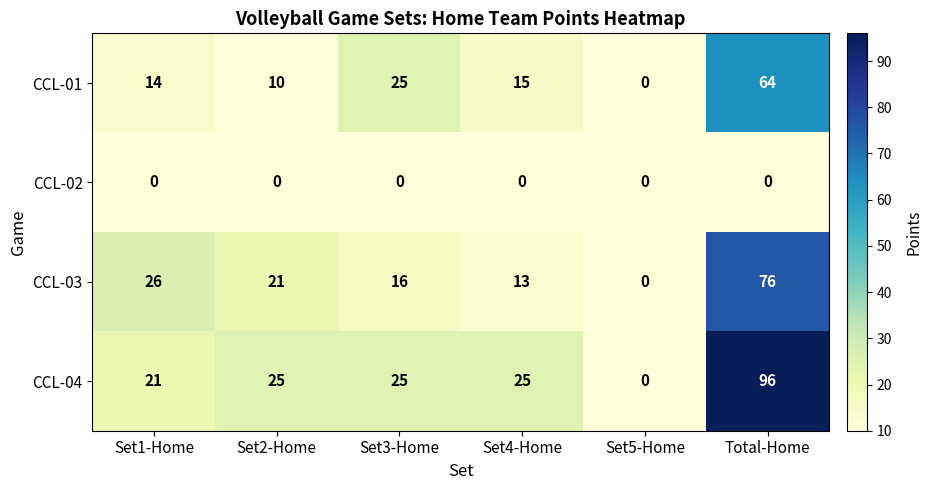

Rank the series by their maximum value, from highest to lowest.

CCL-04, CCL-03, CCL-01, CCL-02